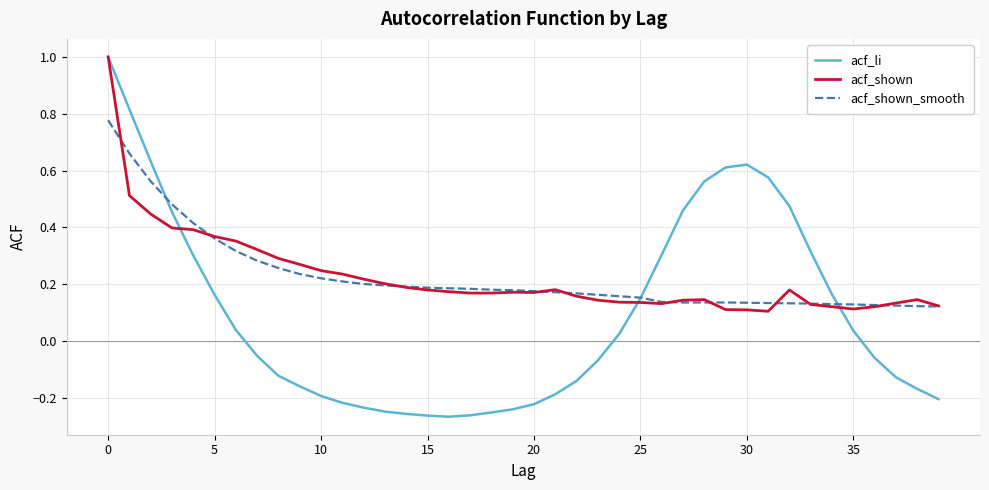

Which series has the widest spread of values?

acf_li